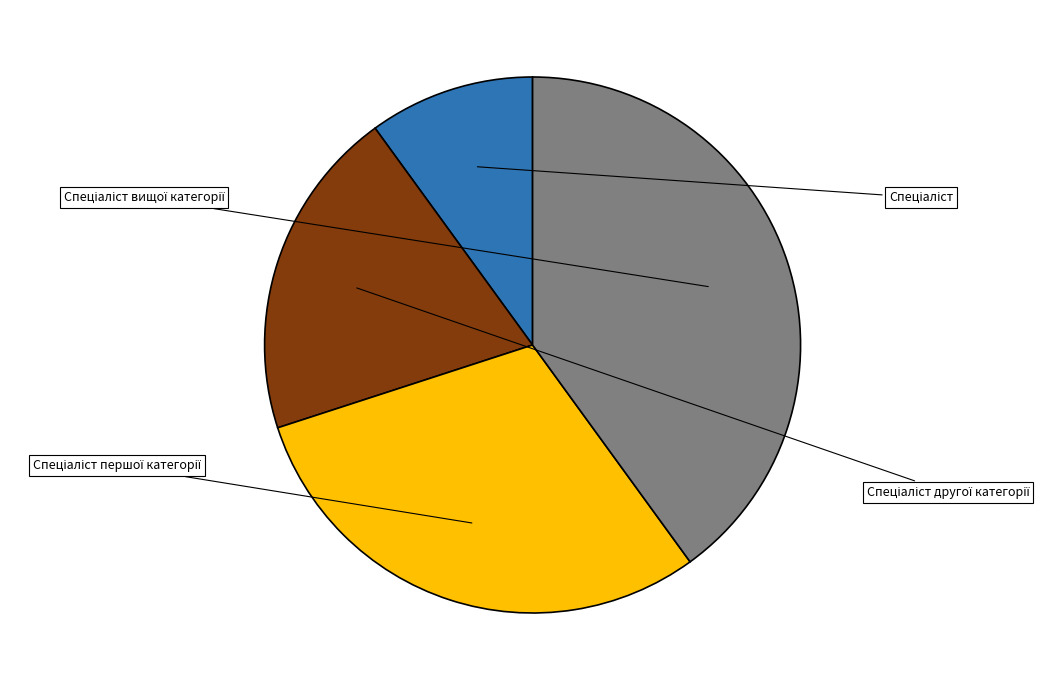

How many segments does this pie chart have?

4